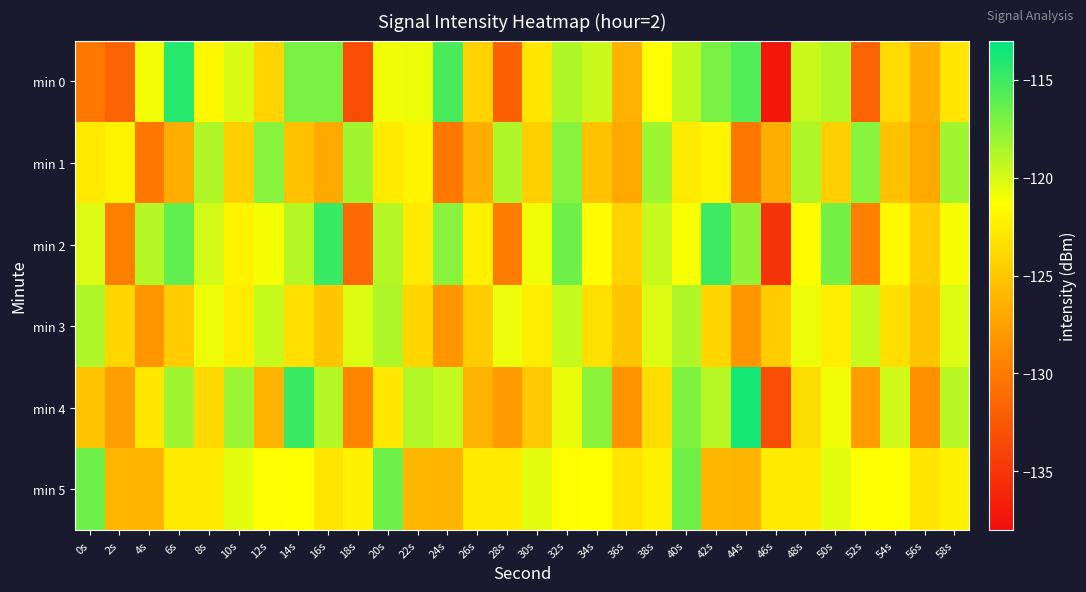

Which series has the largest range (max minus min)?

min 0